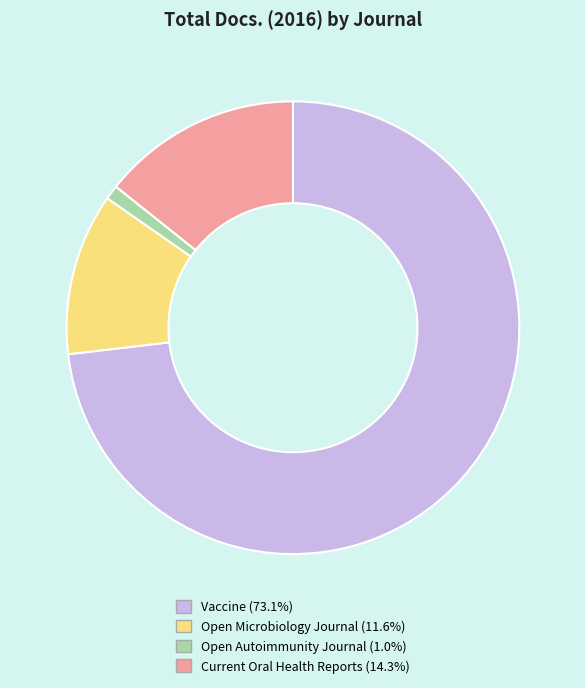

Is it true that Vaccine is 73% of the pie?

True